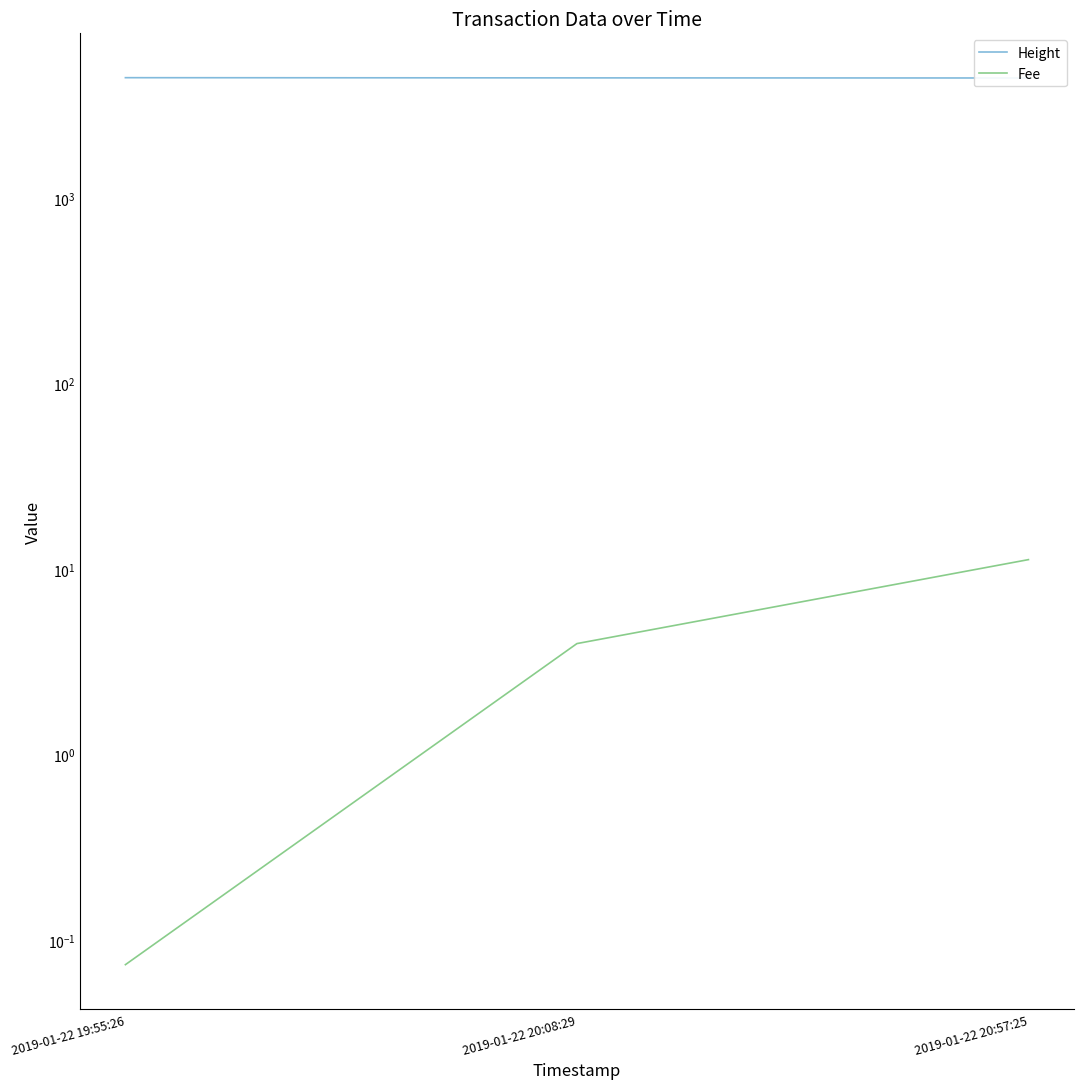

At how many categories does at least one series exceed 672?

3